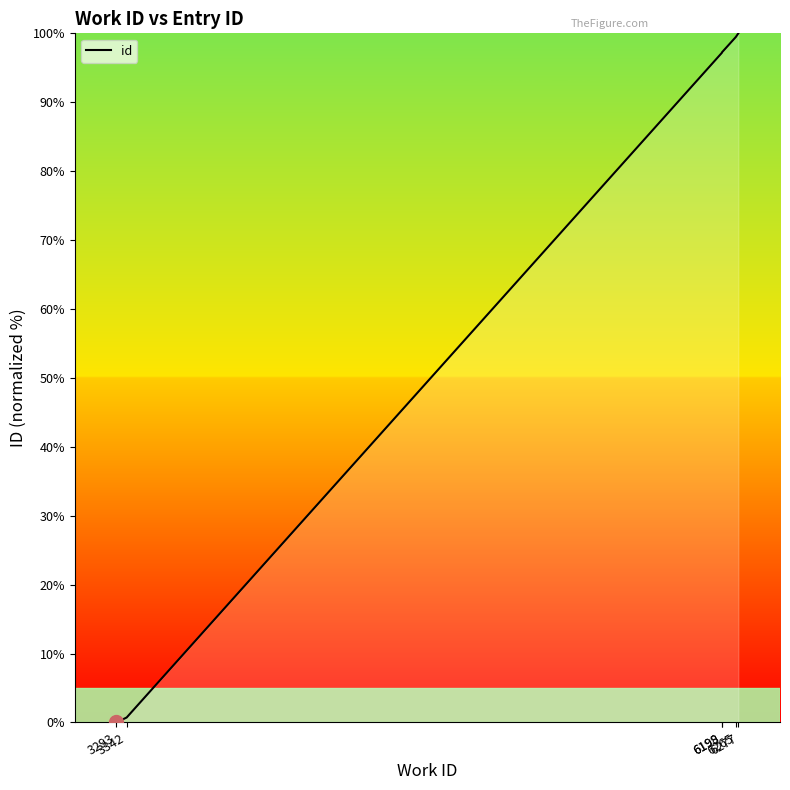

True or false: there are more than 2 points higher than both neighbors.

False